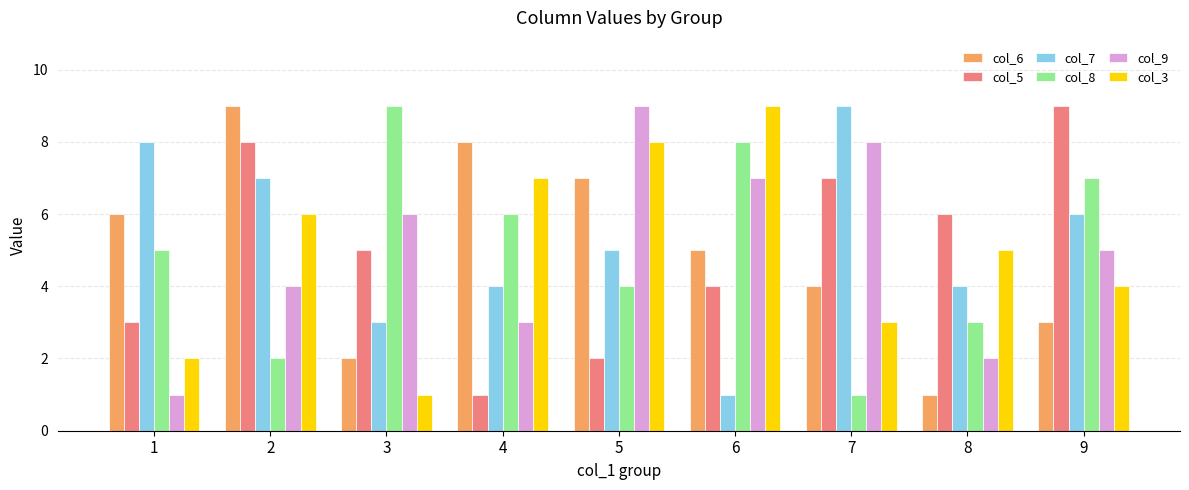

Where does the col_3 series first go above 5?

2